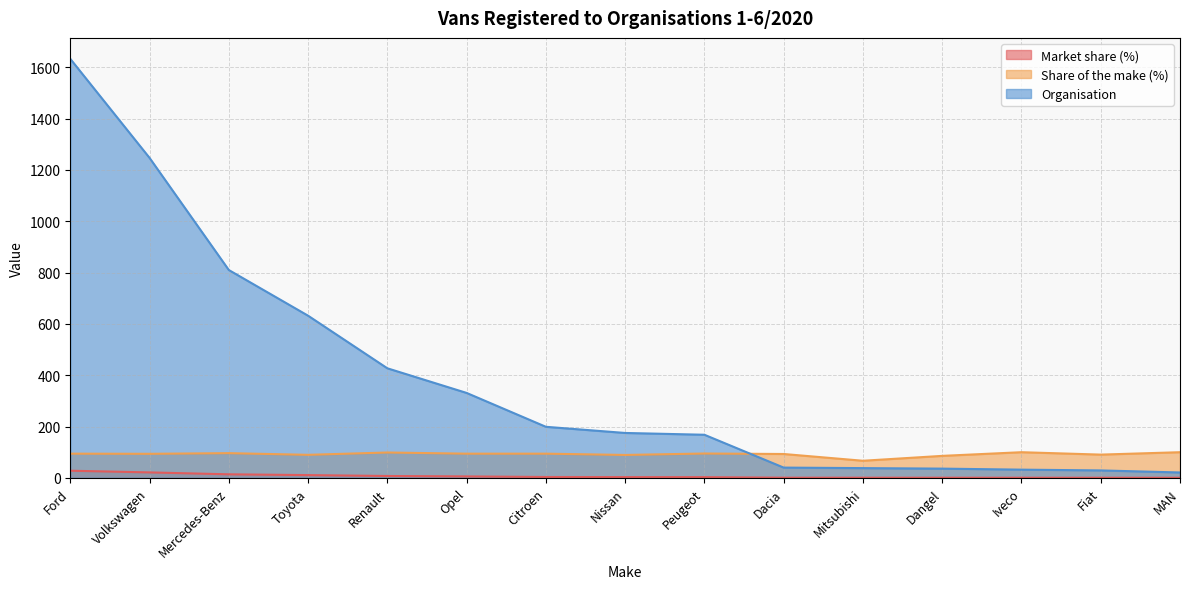

Reading right to left, extract all data points from this chart.

Market share (%): MAN=0.4	Fiat=0.5	Iveco=0.5	Dangel=0.6	Mitsubishi=0.6	Dacia=0.7	Peugeot=2.9	Nissan=3.0	Citroen=3.4	Opel=5.6	Renault=7.3	Toyota=10.8	Mercedes-Benz=13.8	Volkswagen=21.3	Ford=27.8
Share of the make (%): MAN=100.0	Fiat=90.6	Iveco=100.0	Dangel=85.7	Mitsubishi=66.7	Dacia=93.0	Peugeot=94.9	Nissan=89.3	Citroen=94.3	Opel=94.3	Renault=98.8	Toyota=89.8	Mercedes-Benz=96.3	Volkswagen=93.8	Ford=94.3
Organisation: MAN=21.0	Fiat=29.0	Iveco=32.0	Dangel=36.0	Mitsubishi=38.0	Dacia=40.0	Peugeot=168.0	Nissan=175.0	Citroen=199.0	Opel=331.0	Renault=427.0	Toyota=632.0	Mercedes-Benz=810.0	Volkswagen=1247.0	Ford=1633.0